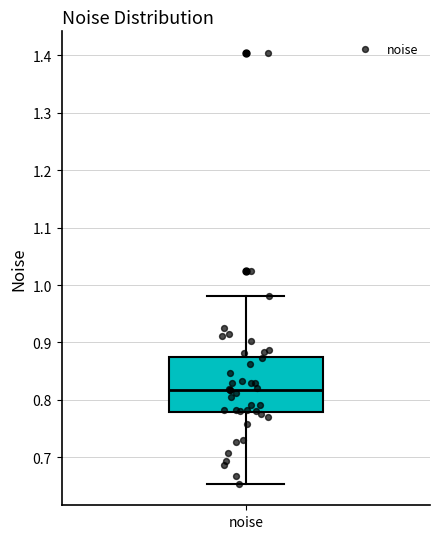

Transcribe this box plot: give where the median line is, the range the box spans, and where the two whiskers end, as read against the y-axis. The values are not printed on the chart, so give them approximately, as read against the axis.

median 0.82, box 0.78 to 0.88, whiskers 0.65 to 0.98